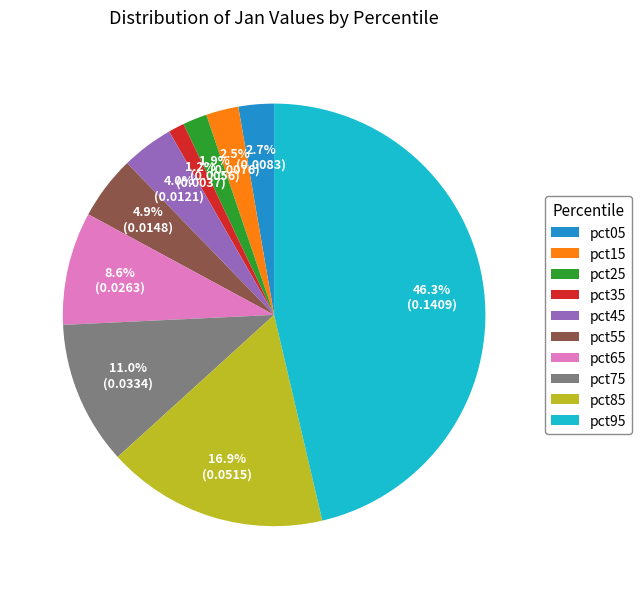

Count the number of slices in the pie.

10